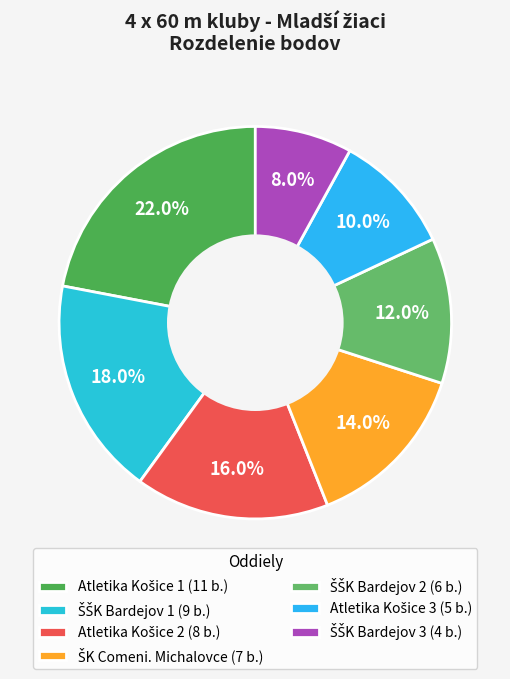

The Atletika Košice 1 slice represents 33% of the pie. True or false?

False